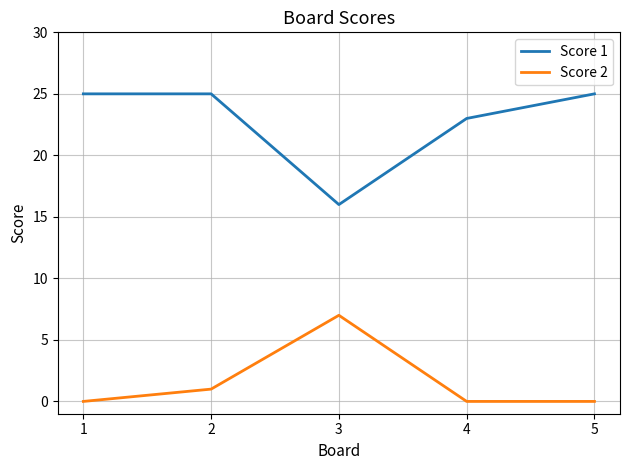

Count the number of data series in this chart.

2